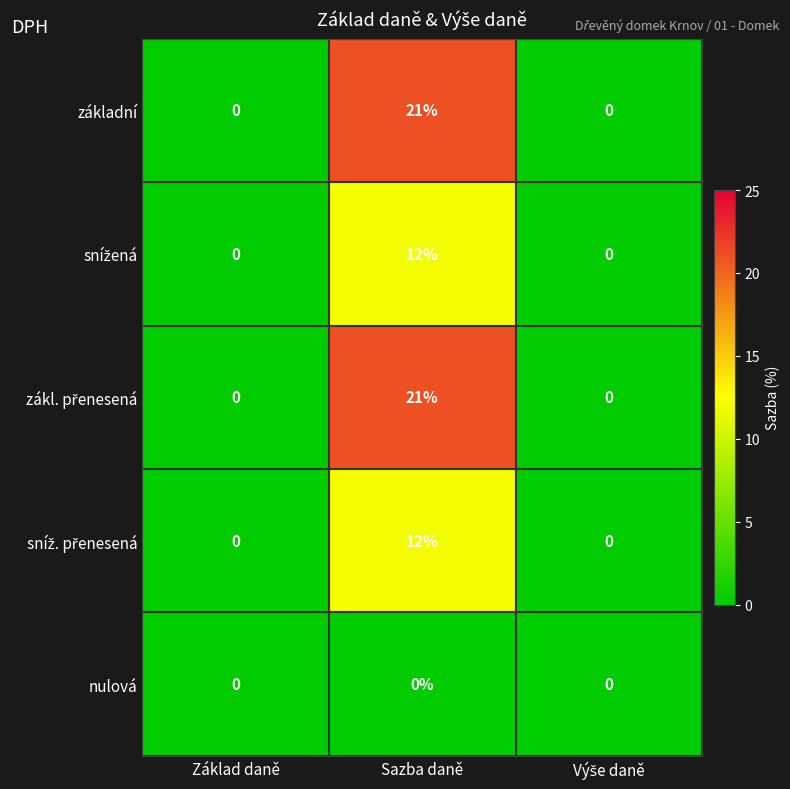

Which category has the highest value across all series?

Sazba daně